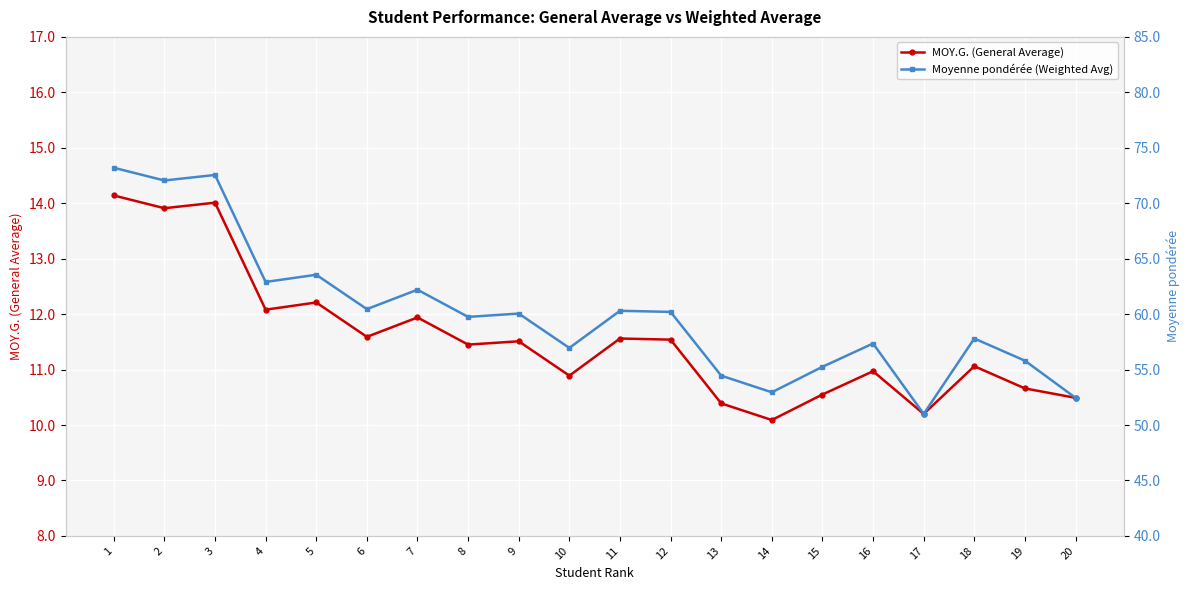

How many interior local valleys does the MOY.G. (General Average) series have?

7